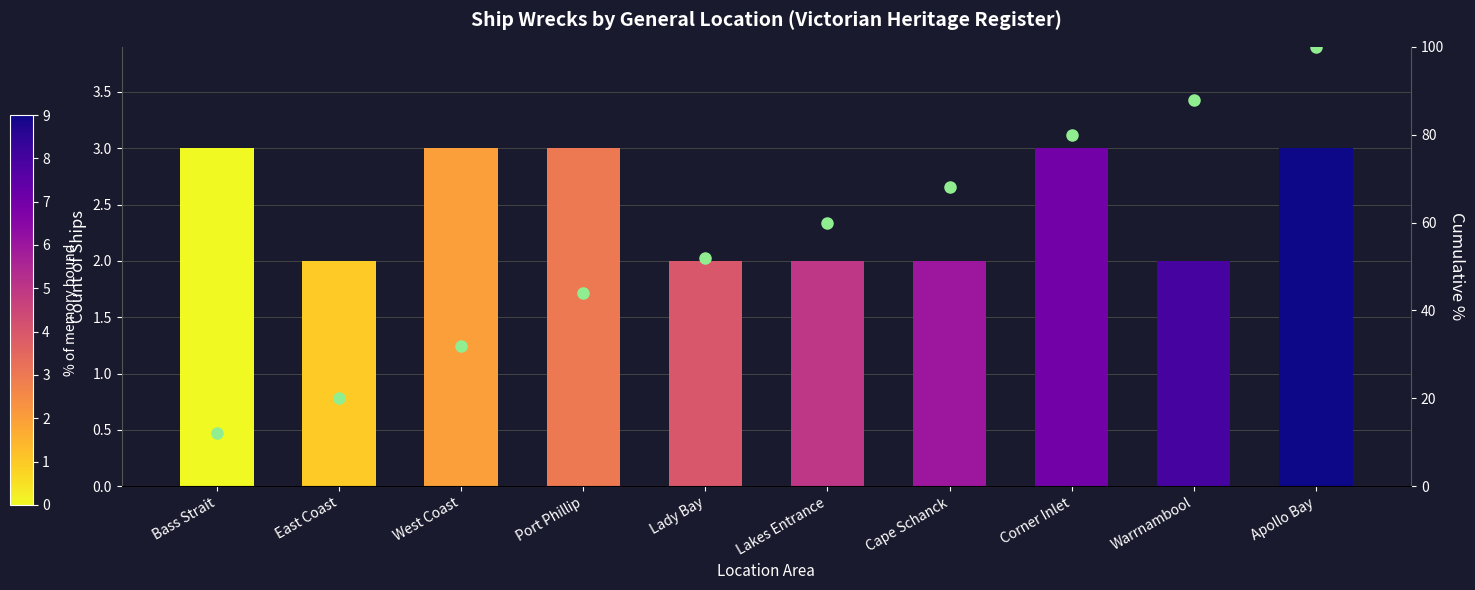

At which label does Count reach its peak?

Bass Strait